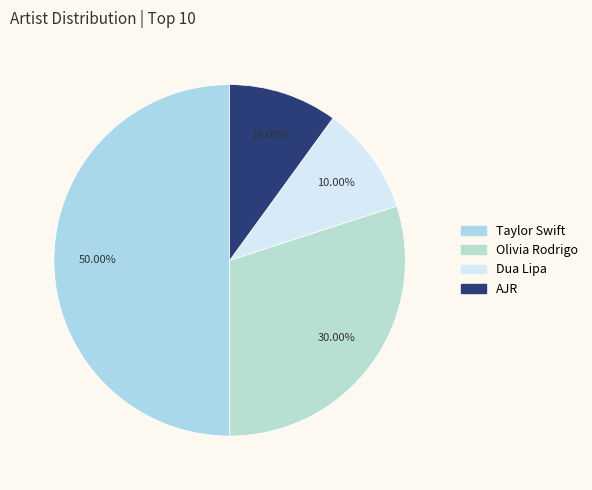

Count the number of slices in the pie.

4